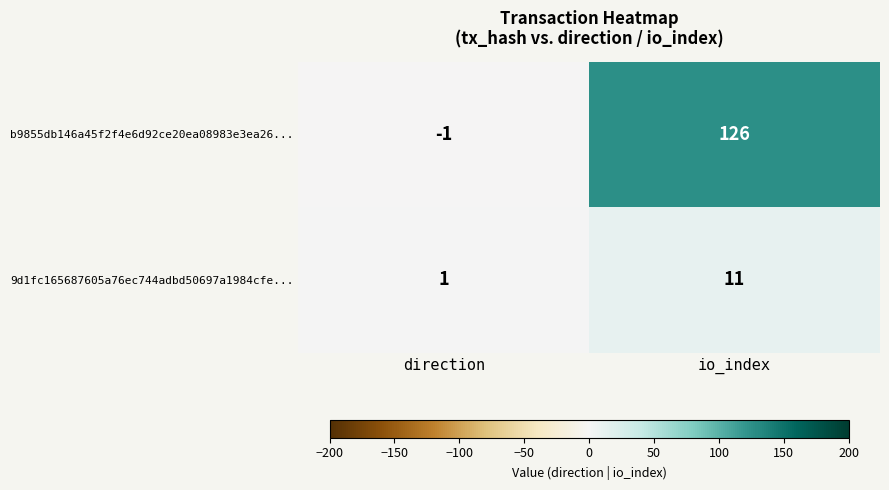

Which series has the largest range (max minus min)?

b9855db146a45f2f4e6d92ce20ea08983e3ea26...